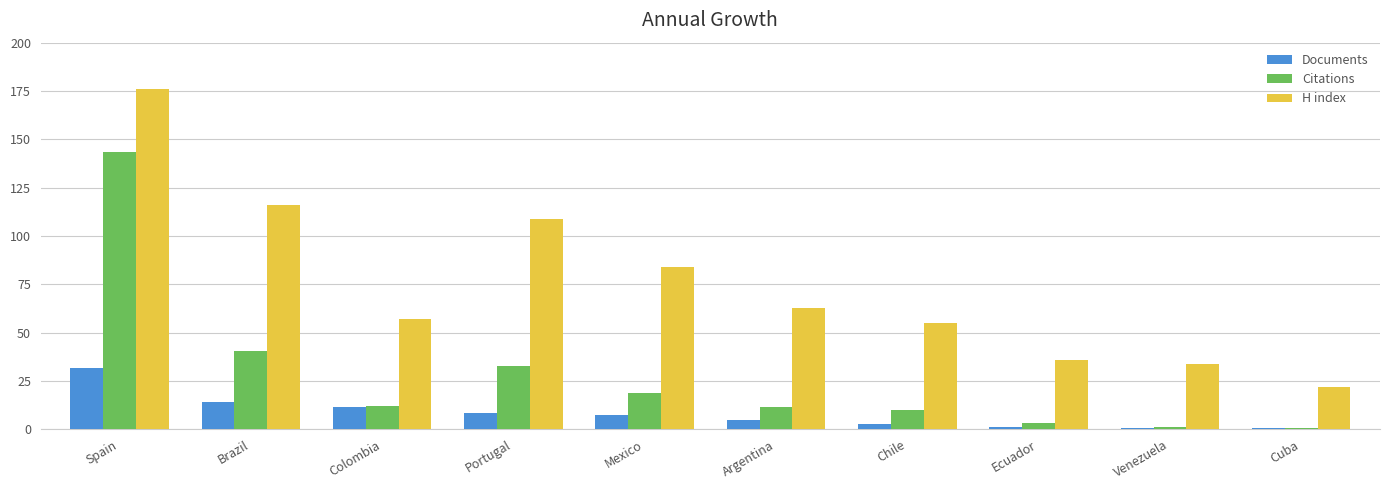

What is the maximum value for Citations?

143.6